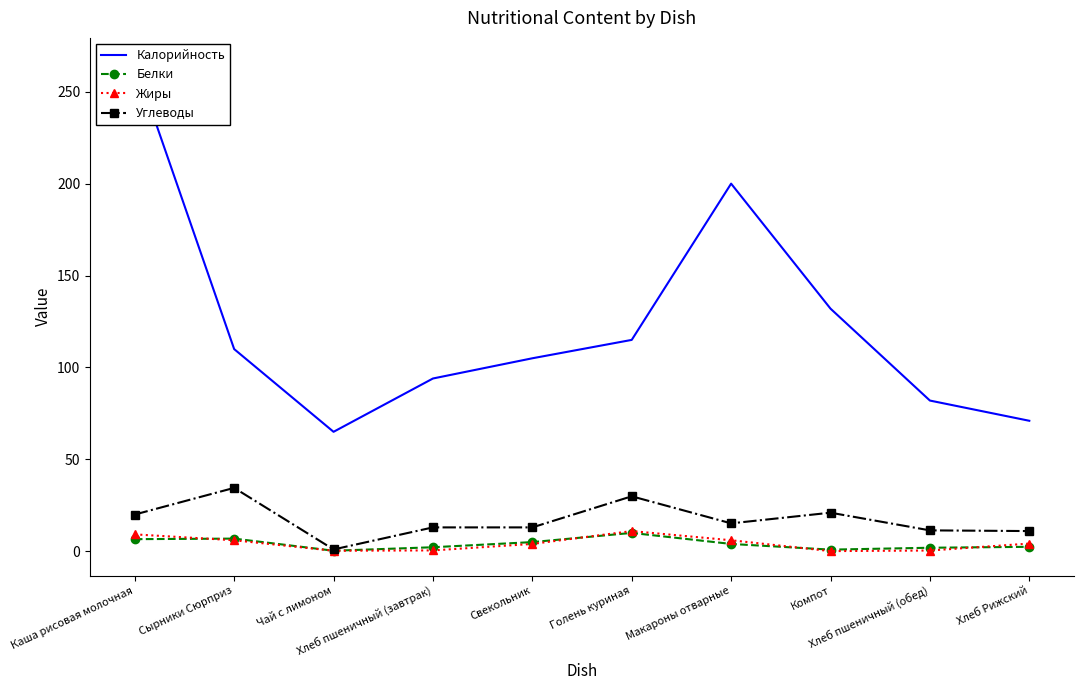

List the series in order of their peak value, lowest first.

Белки, Жиры, Углеводы, Калорийность